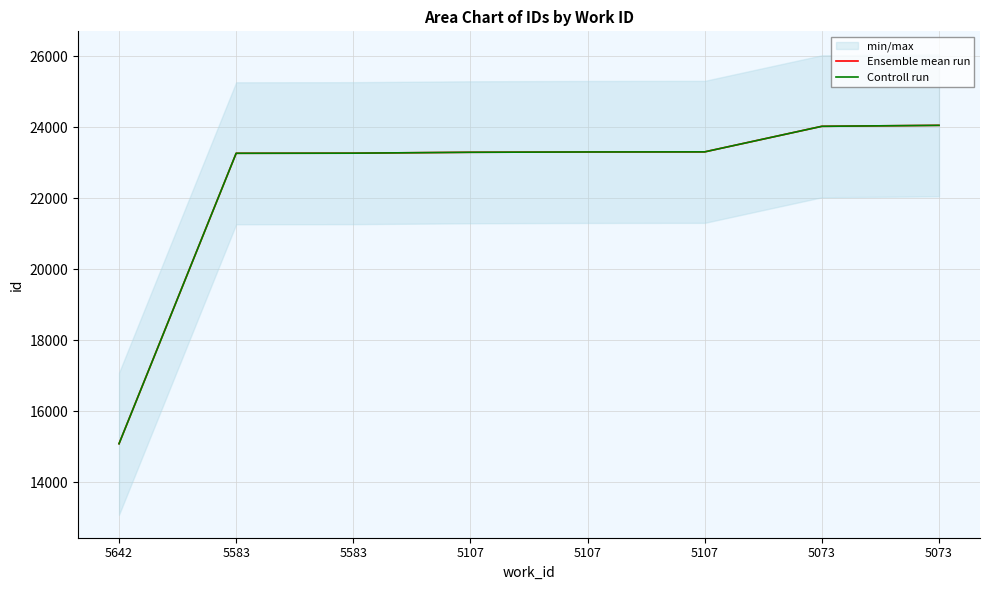

What is the difference between the maximum and minimum values in the Controll run series?

8969